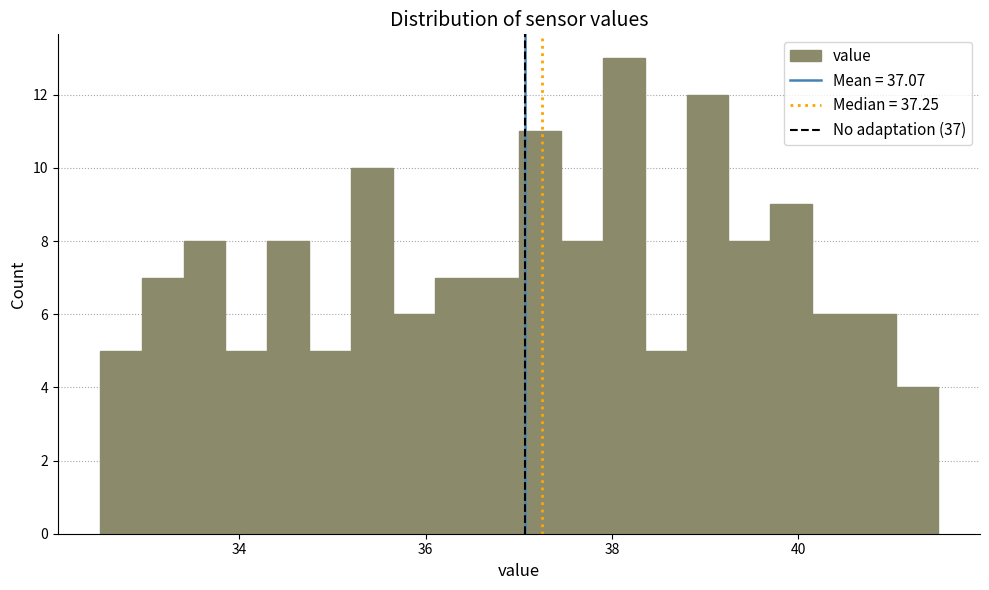

Read against the x-axis, roughly where is the centre of the tallest bar?

38.2